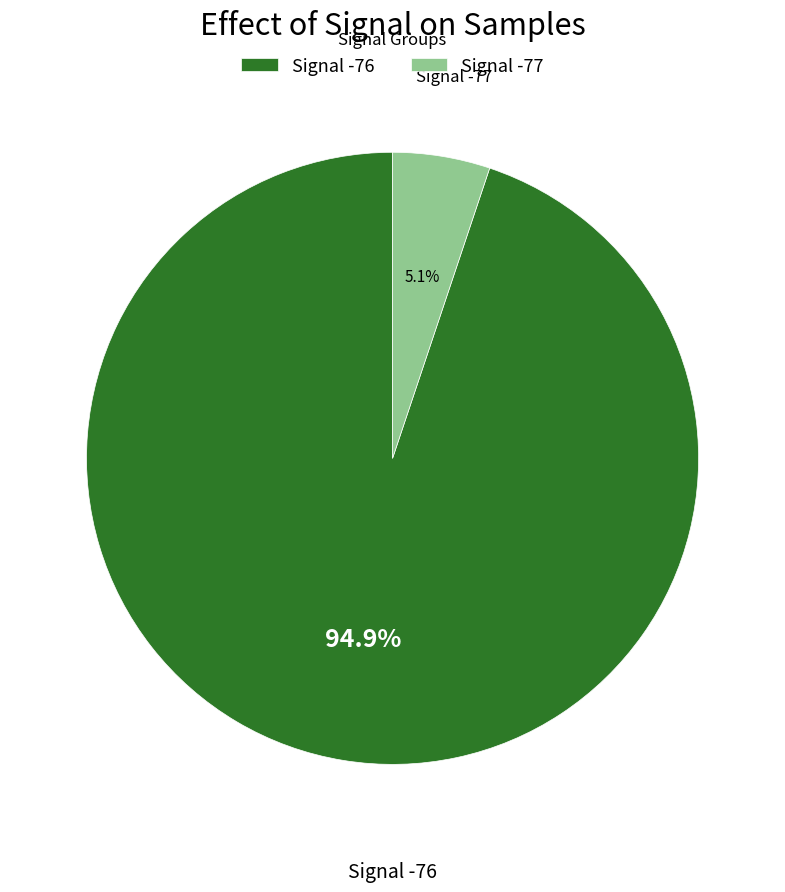

How many slices are in this pie chart?

2